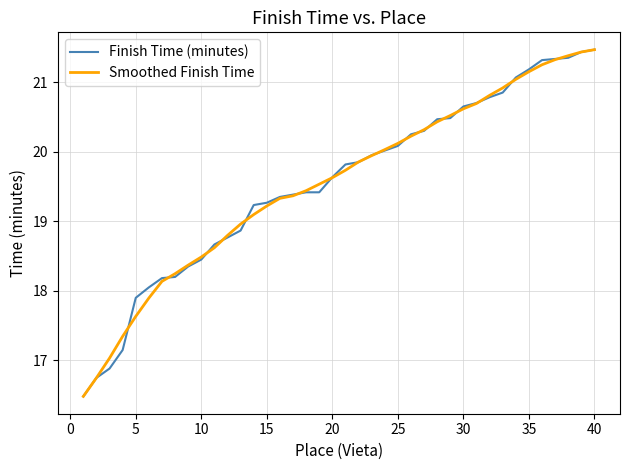

What is the highest value of the Smoothed Finish Time series?

21.5